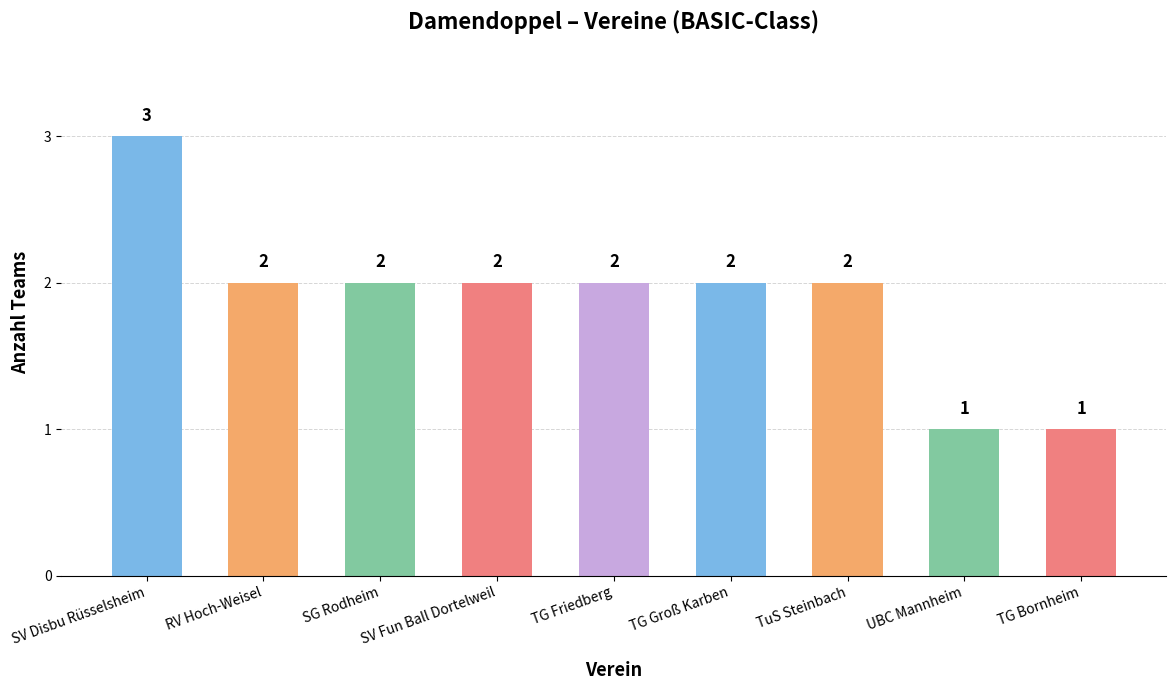

What is the label of the 6th bar from the right?

SV Fun Ball Dortelweil